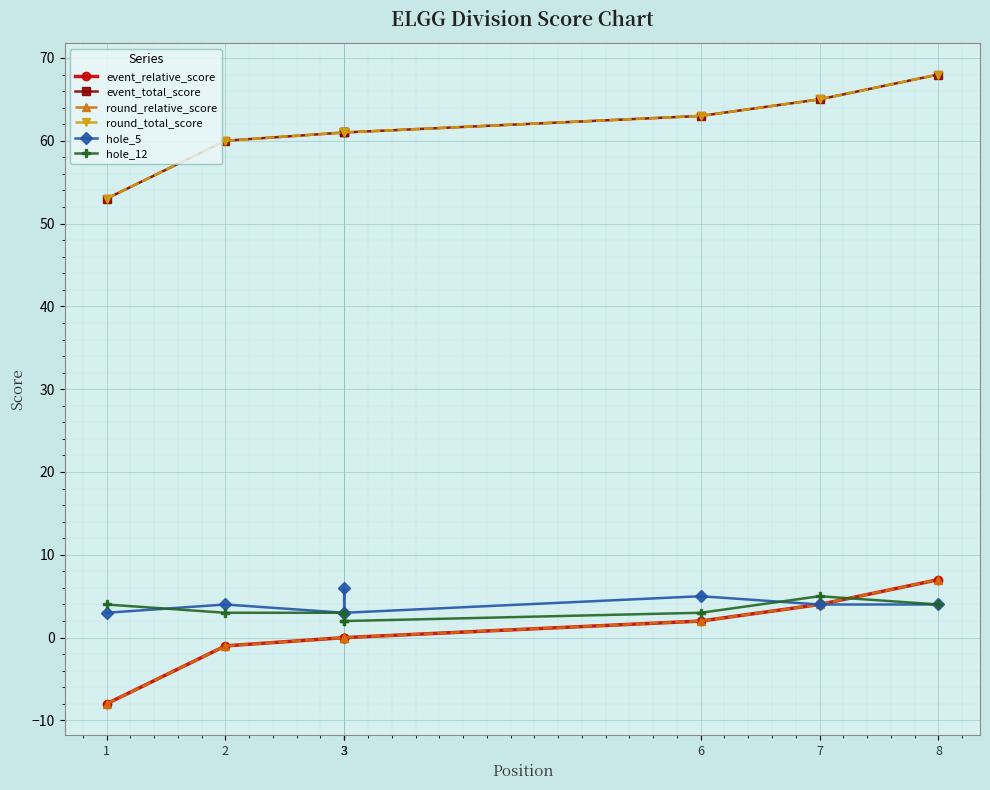

How many data points in event_relative_score are above 0?

3